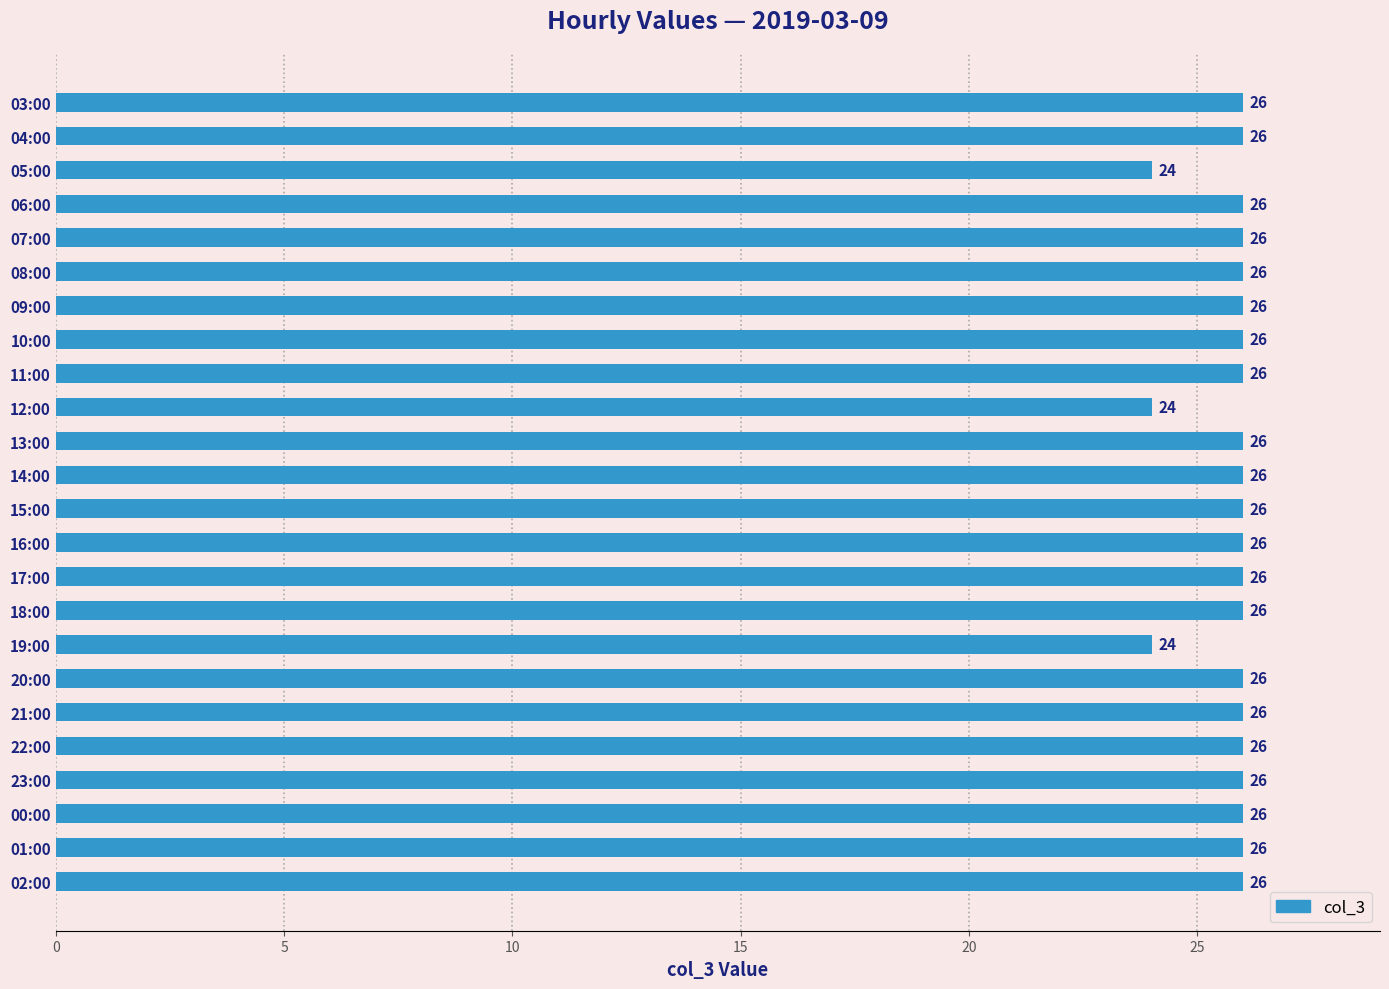

What is the label of the 3rd bar from the top?

05:00